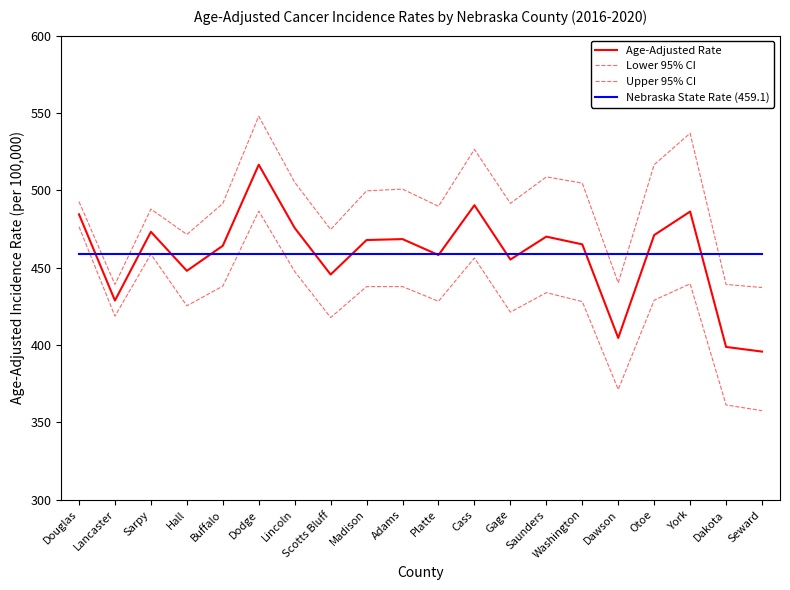

Is it true that Age-Adjusted Rate equals 276.3 at Buffalo?

False